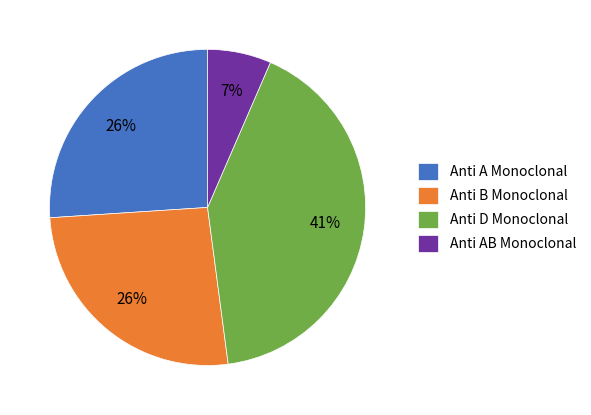

Do Anti A Monoclonal and Anti AB Monoclonal together represent more than half of the pie?

No